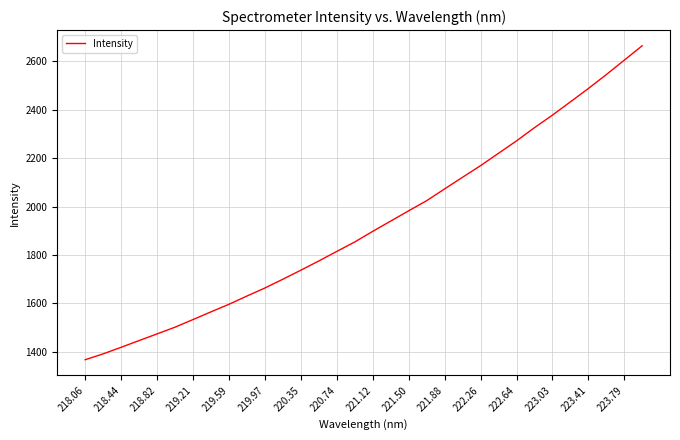

What is the greatest value displayed?

2664.9